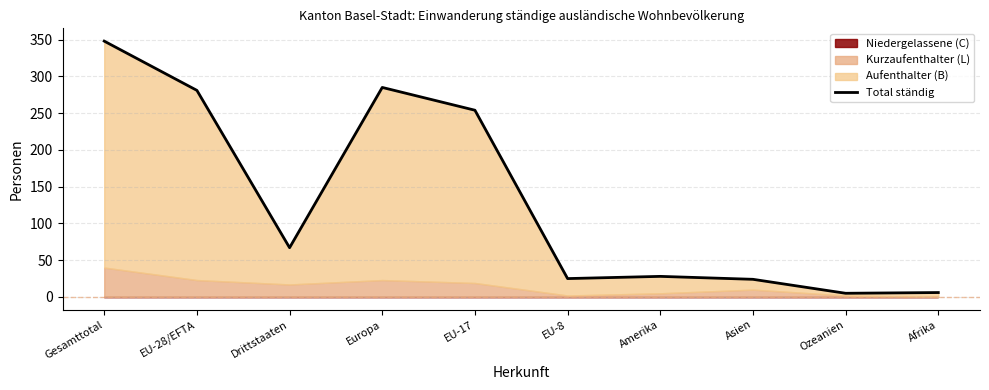

List the labels in order of value, smallest first.

Ozeanien, Afrika, Asien, EU-8, Amerika, Drittstaaten, EU-17, EU-28/EFTA, Europa, Gesamttotal